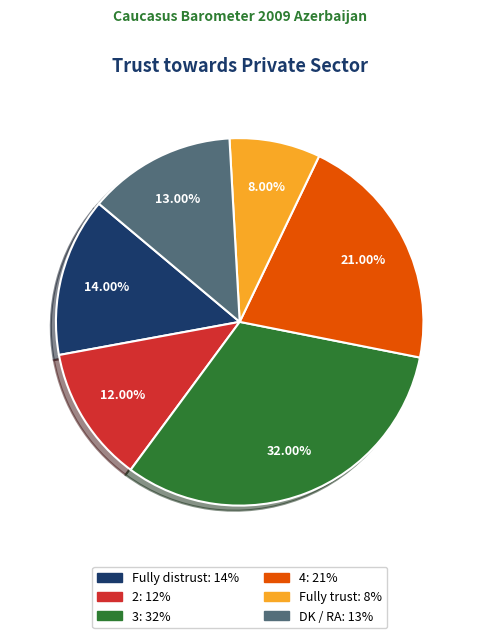

To the nearest percent, what portion does 4 represent?

21%